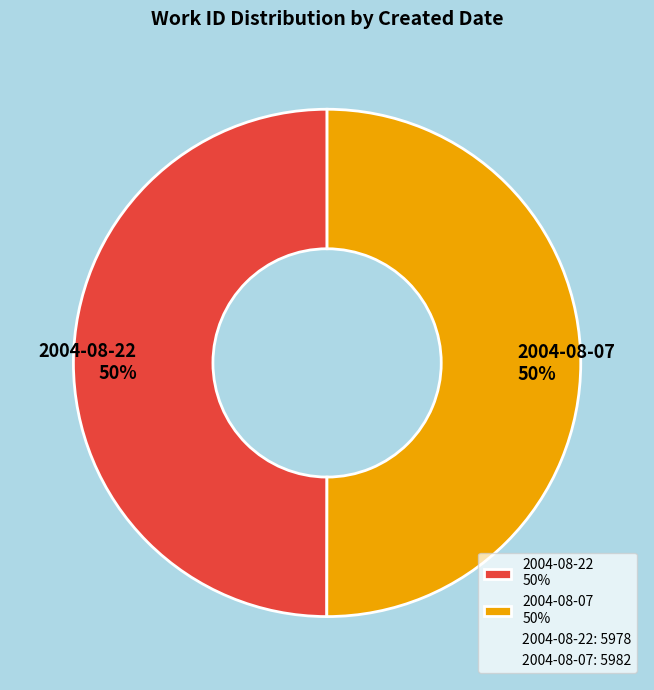

How many segments does this pie chart have?

2